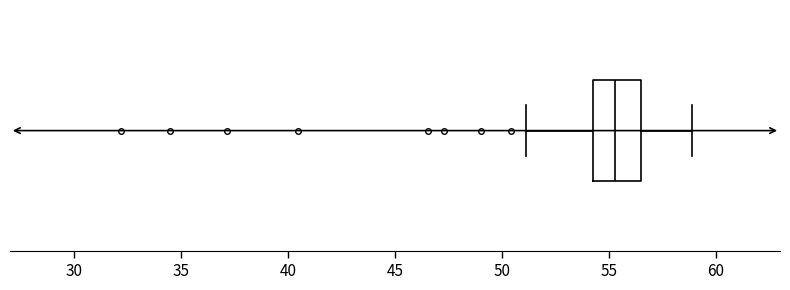

Read this box plot against the x-axis: the position of the median line, the range covered by the box, and the ends of both whiskers. The values are not printed on the chart, so give them approximately, as read against the axis.

median 55.5, box 54.5 to 56.5, whiskers 51.0 to 59.0